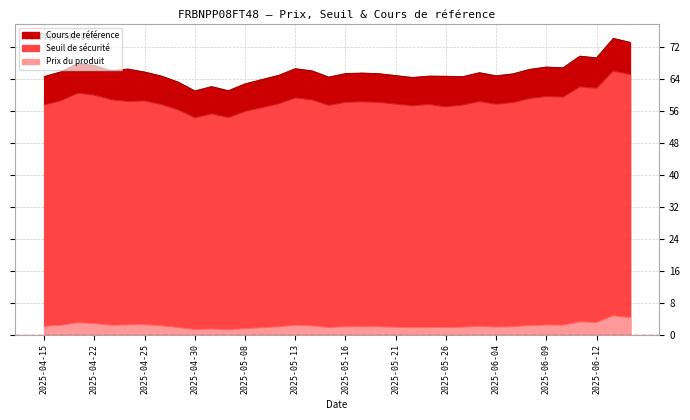

Which series has the widest spread of values?

Cours de référence